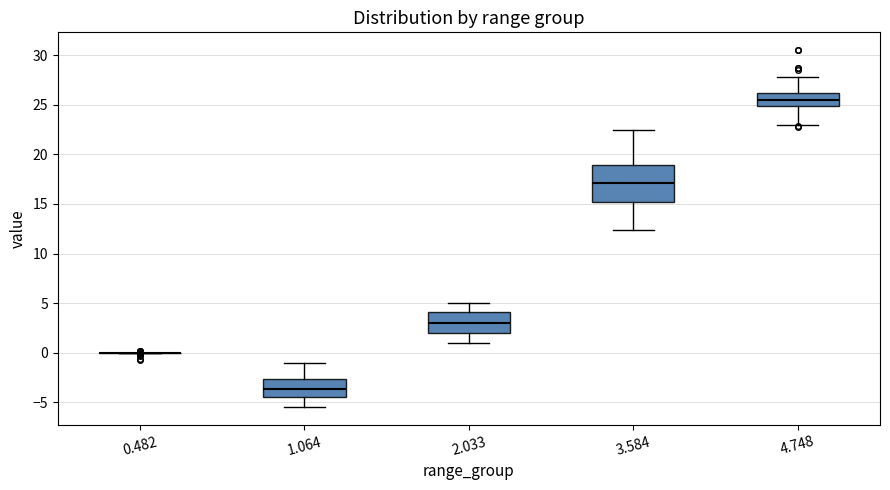

Comparing the boxes themselves (not the whiskers), which one is the tallest?

3.584